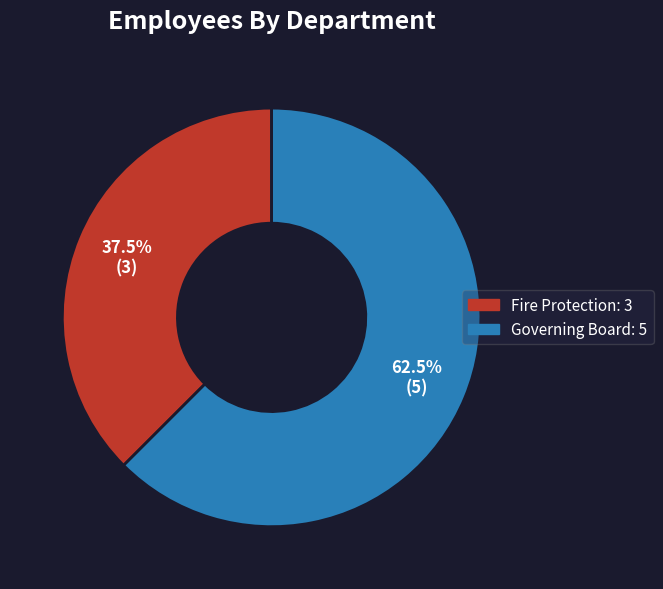

How many slices are in this pie chart?

2